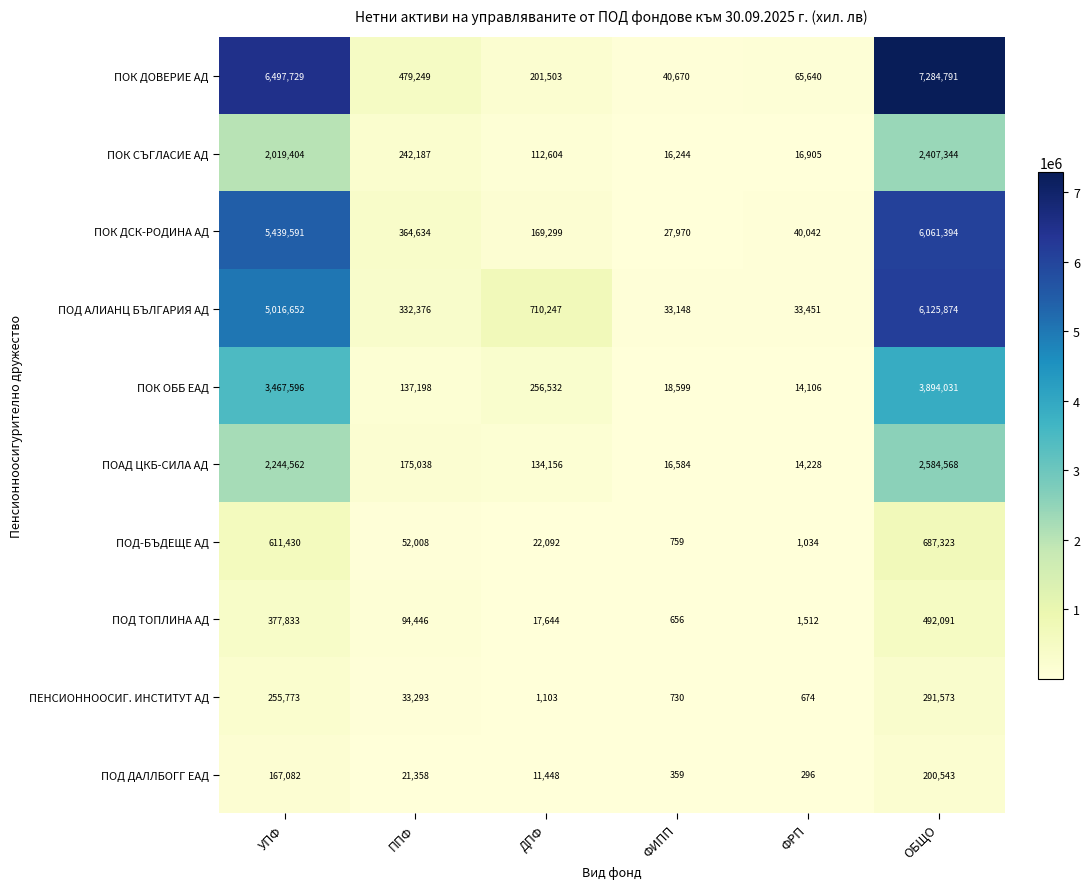

How many categories are shown in the chart?

6